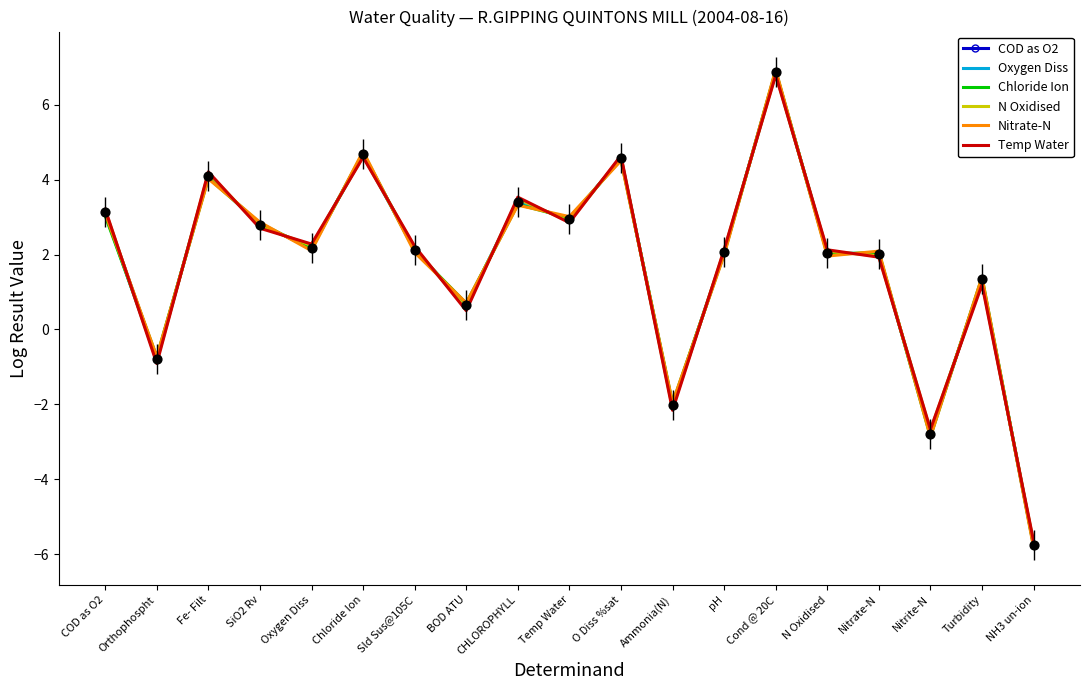

Between Orthophospht and Turbidity, which series saw the biggest shift?

Chloride Ion